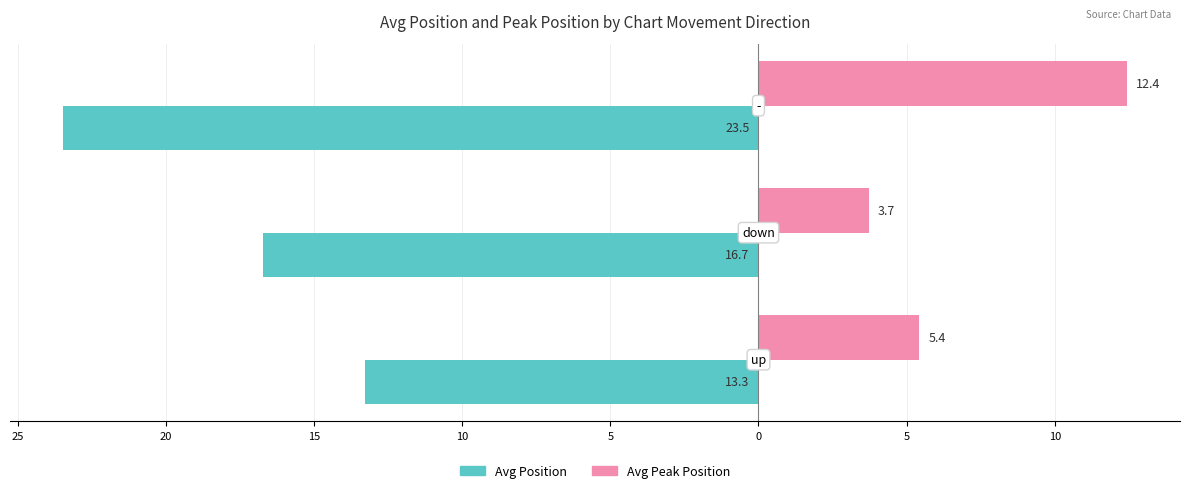

What are all the series names shown in the legend?

Avg Position, Avg Peak Position